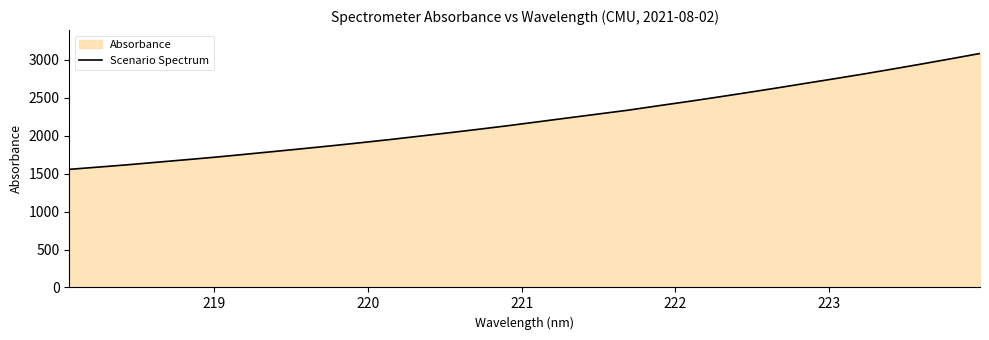

What is the minimum value shown in the chart?

1556.8